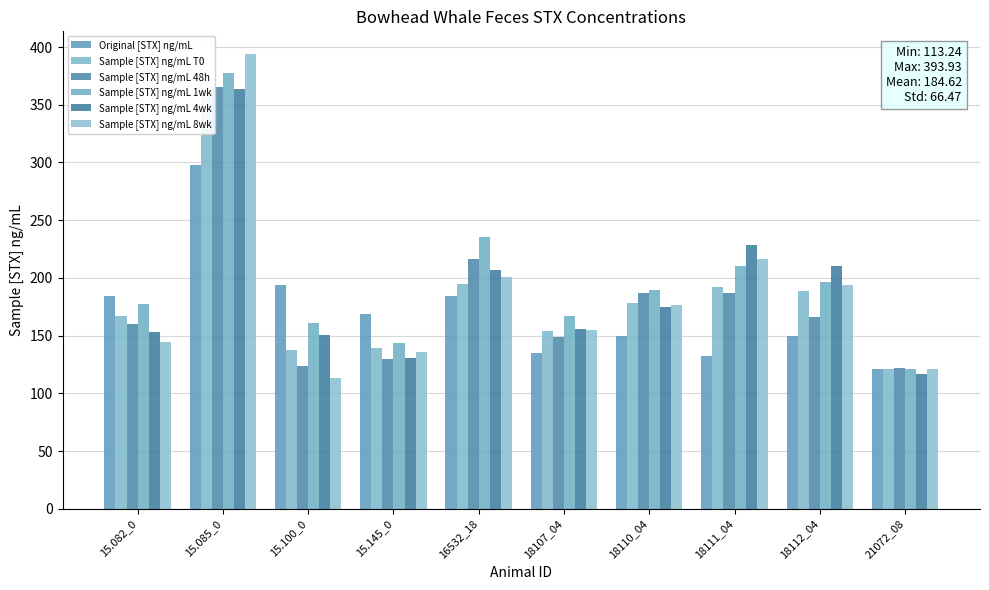

What is the label of the 4th bar from the left?

15.145_0